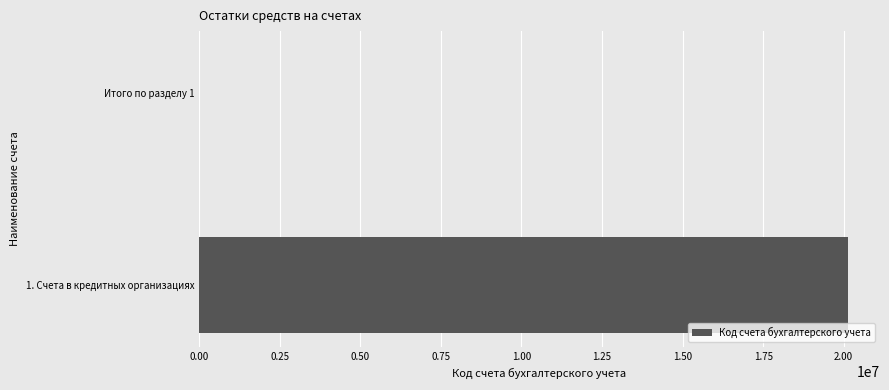

What is the sum of all values?

20120000